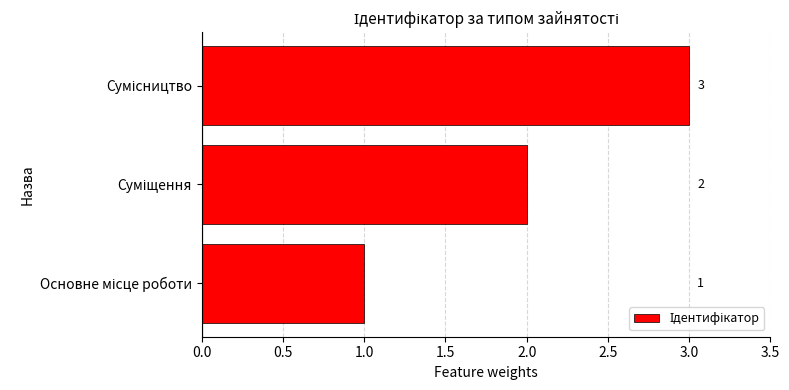

What is the maximum value shown in the chart?

3